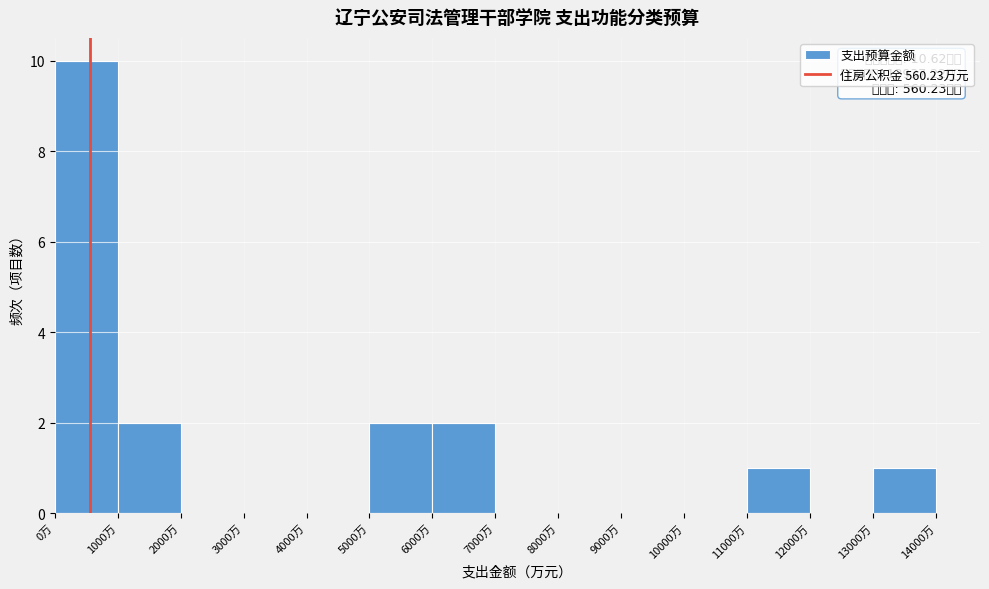

Over which range of the x-axis is the bar tallest?

0 to 1000